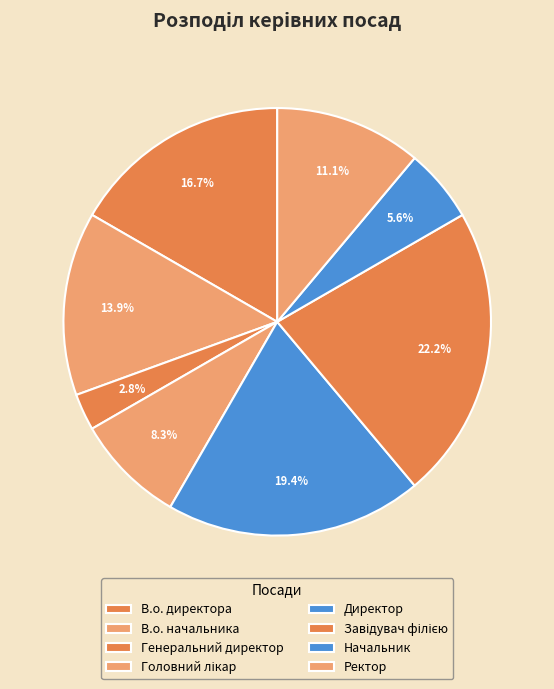

To the nearest percent, what is the average slice percentage?

12%